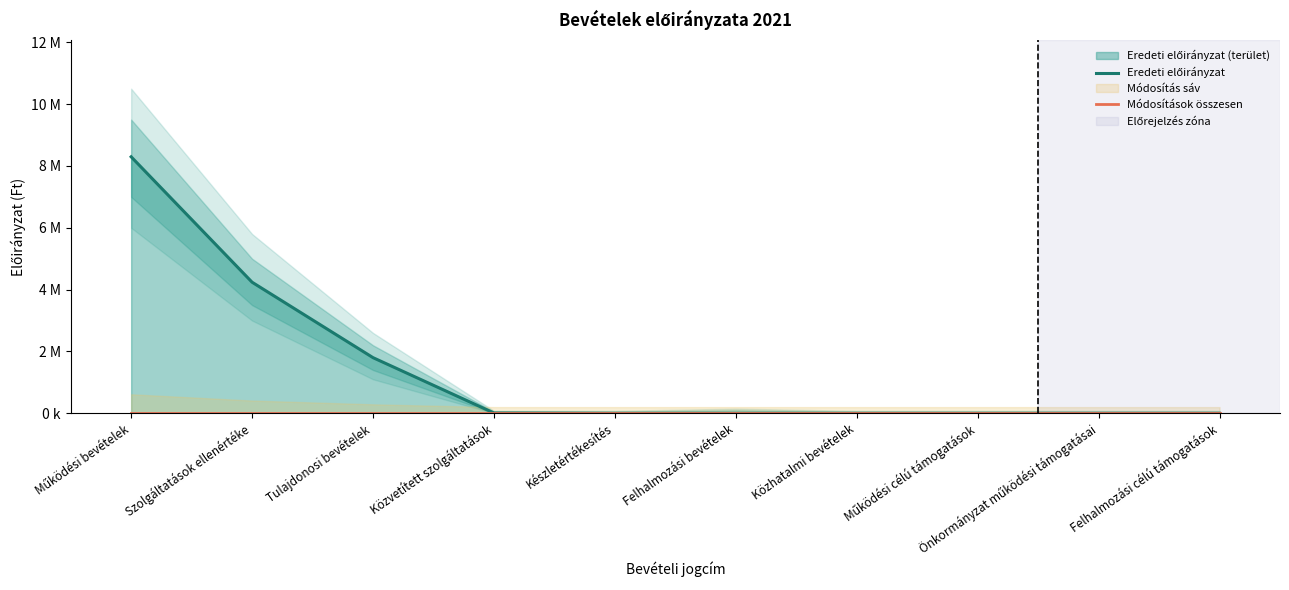

Count the number of categories in the chart.

10